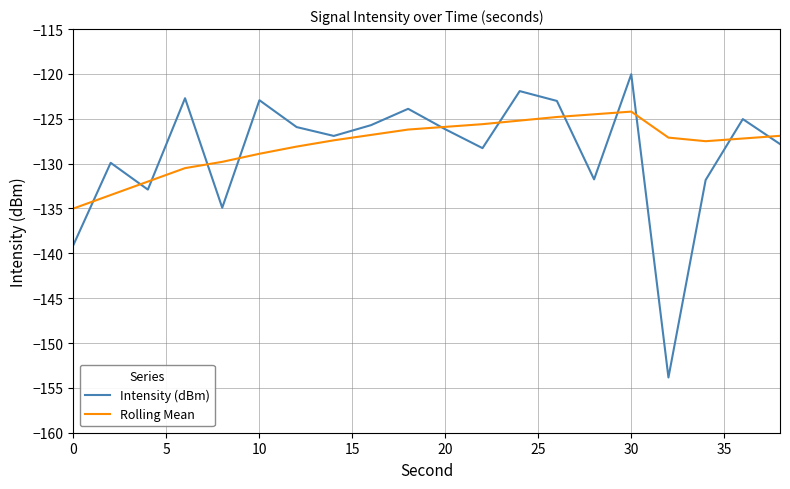

What is the minimum value shown in the chart?

-153.8